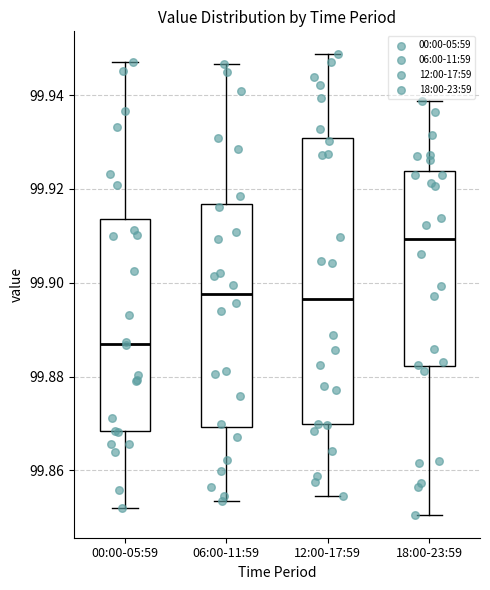

Where is the lower edge of the box for 12:00-17:59 on the y-axis? The values are not printed on the chart, so give them approximately, as read against the axis.

99.870